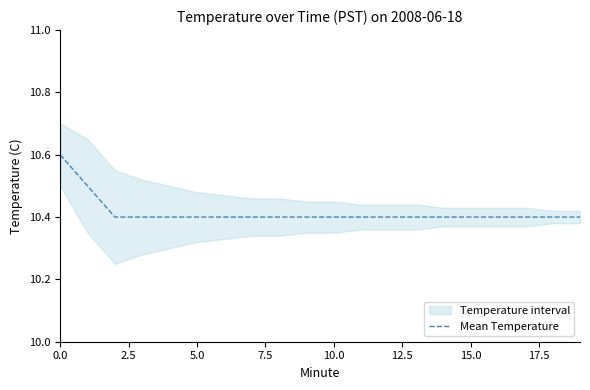

What is the minimum value for Mean Temperature?

10.4